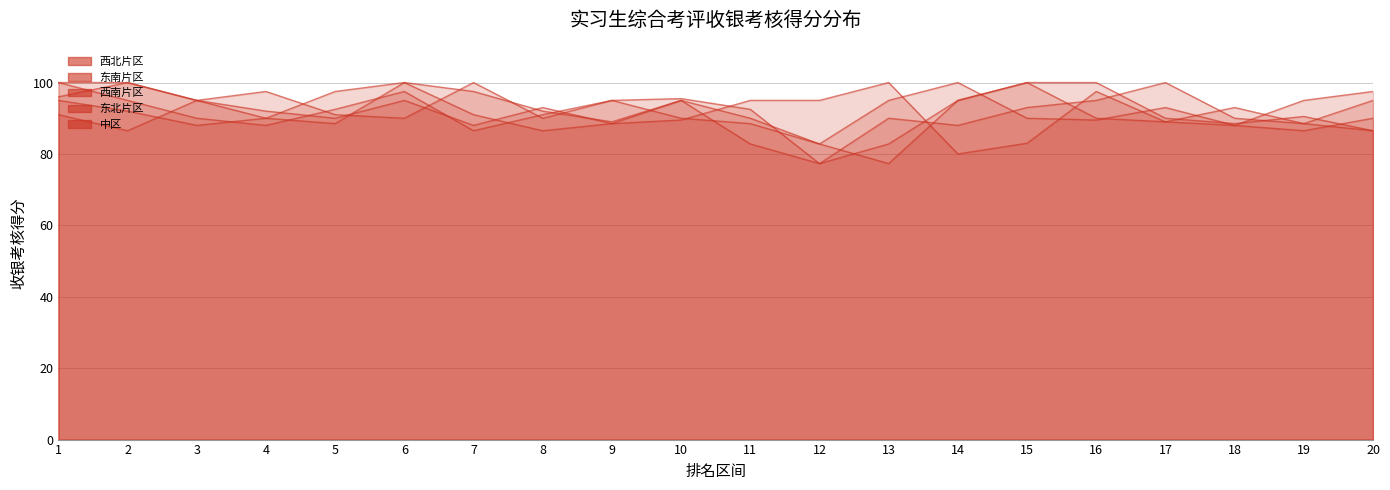

How many lines are shown in the chart?

5